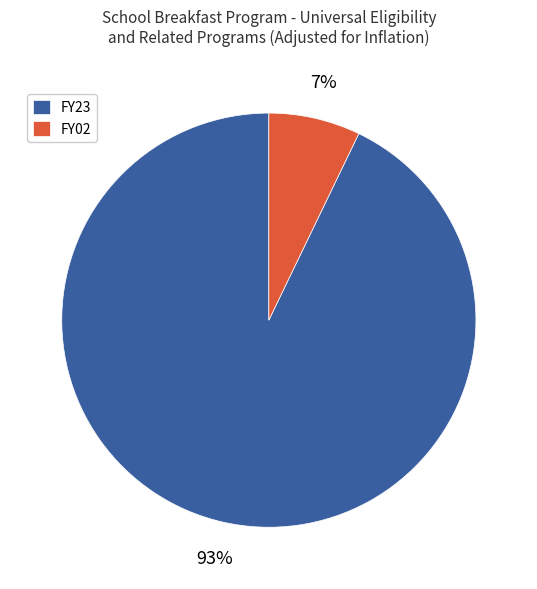

Which category has the biggest portion of the pie?

FY23